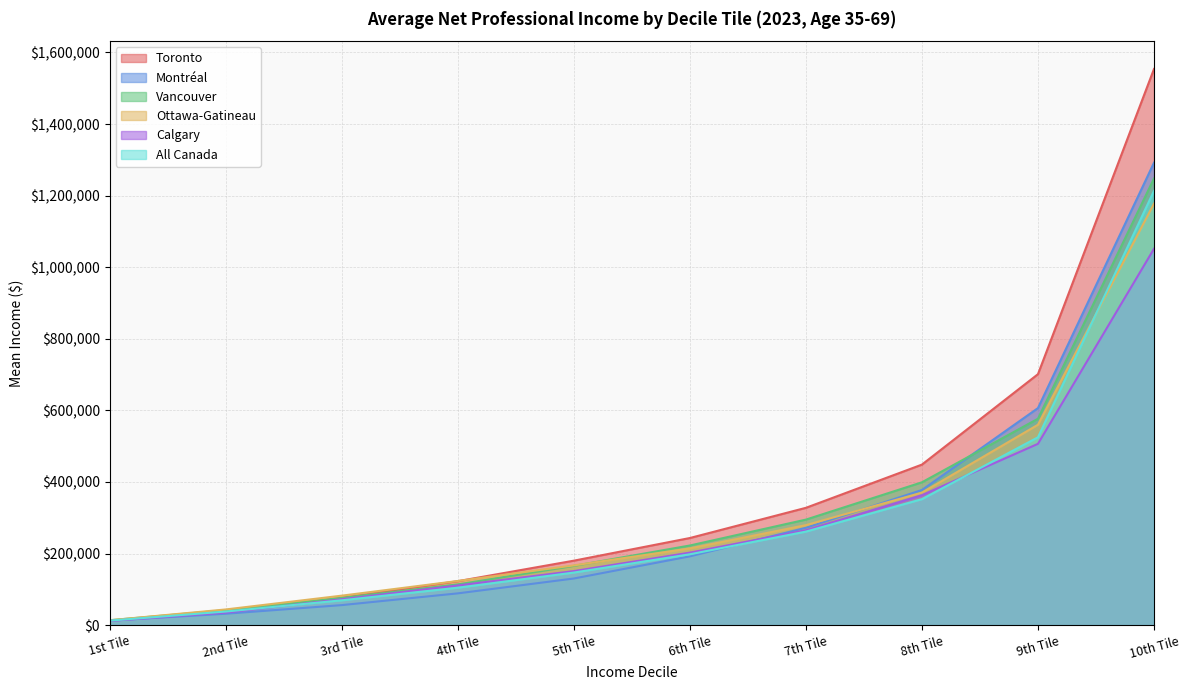

List the labels in order of Vancouver value, largest first.

10th Tile, 9th Tile, 8th Tile, 7th Tile, 6th Tile, 5th Tile, 4th Tile, 3rd Tile, 2nd Tile, 1st Tile